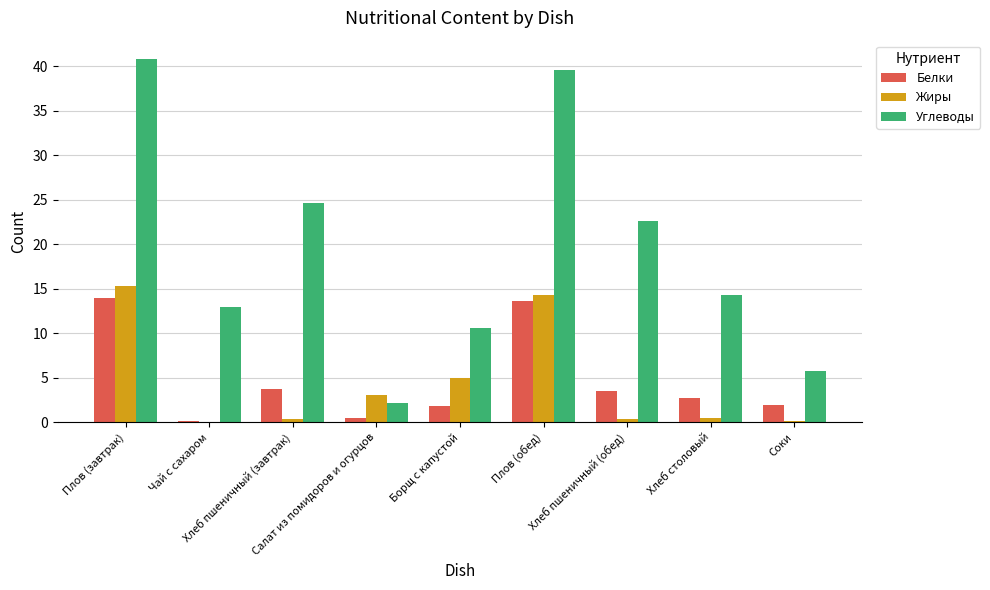

What is the maximum value shown in the chart?

40.9